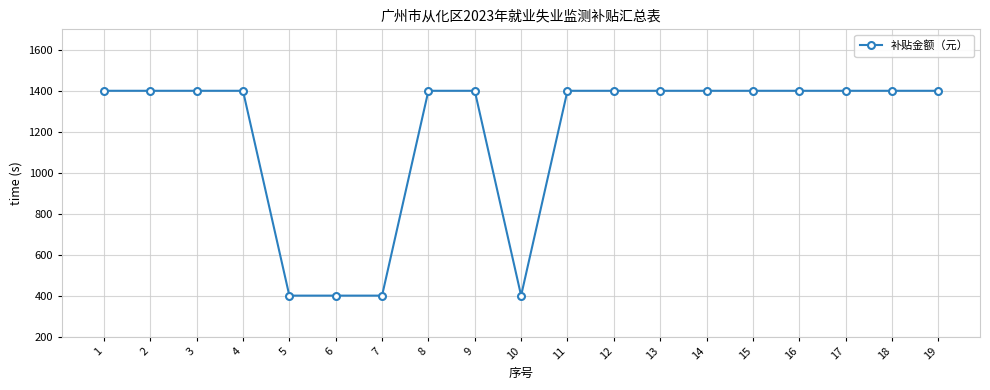

Read the value at 7, to the nearest 10.

400